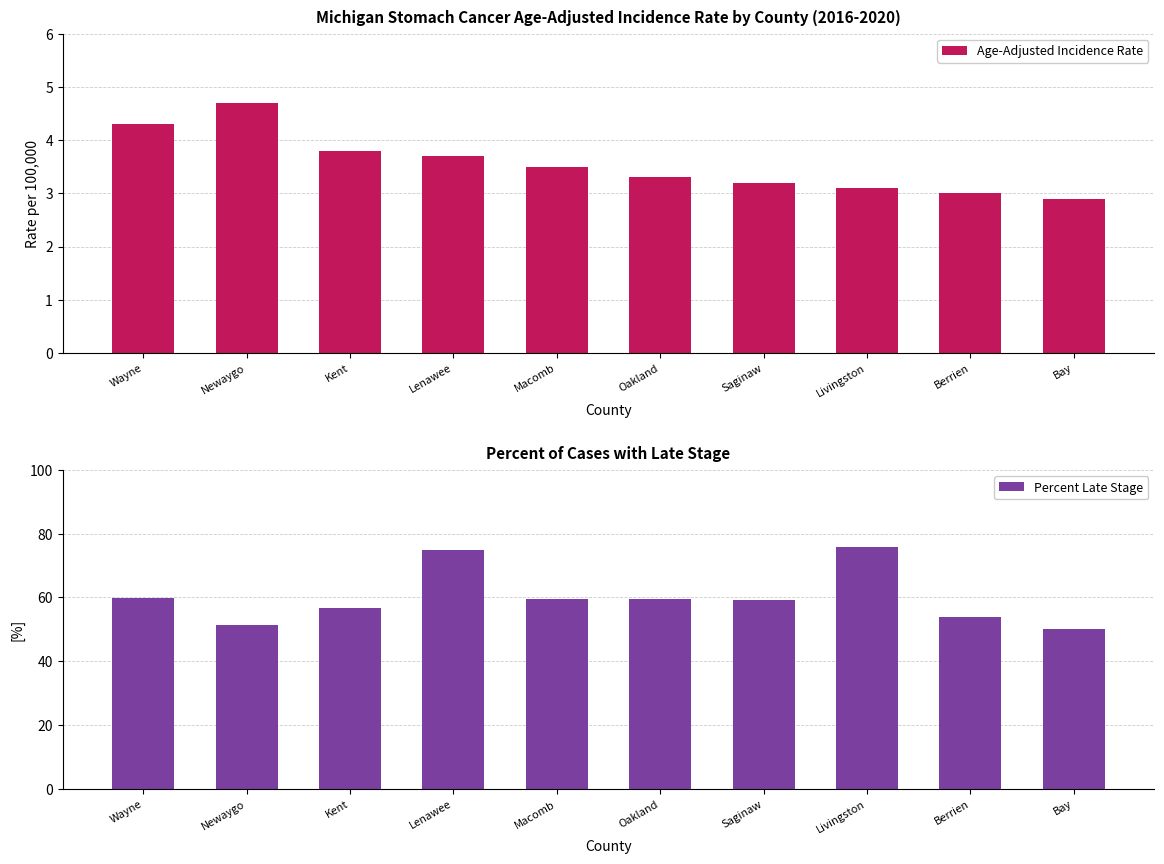

Which category has the lowest value across all series?

Bay